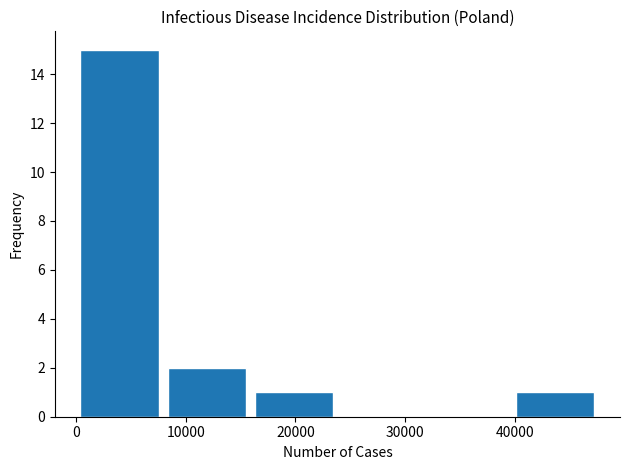

Reading left to right, list every bar in this chart as the range it spans on the x-axis followed by its height. Neither the bar edges nor the heights are printed on the chart, so give them approximately, as read against the axes.

0 to 8000: 15
8000 to 16000: 2
16000 to 24000: 1
24000 to 32000: 0
32000 to 40000: 0
40000 to 48000: 1